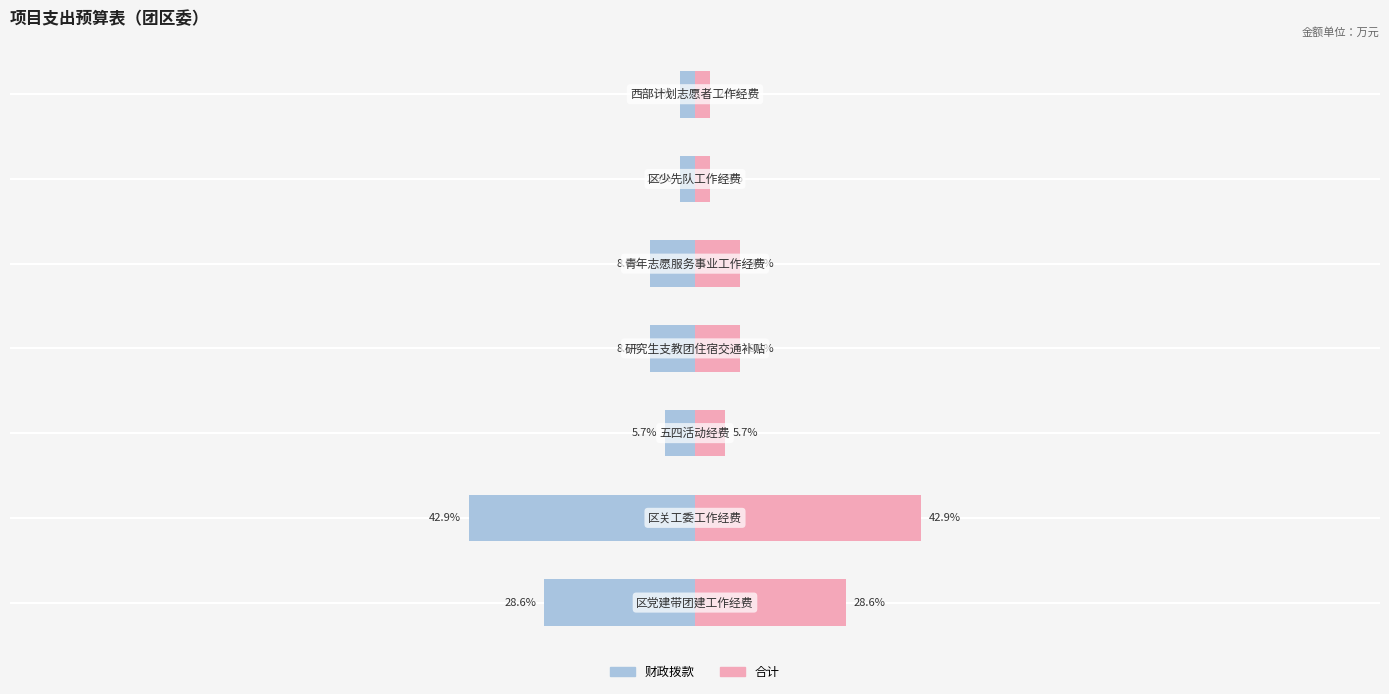

What are all the series names shown in the legend?

财政拨款, 合计